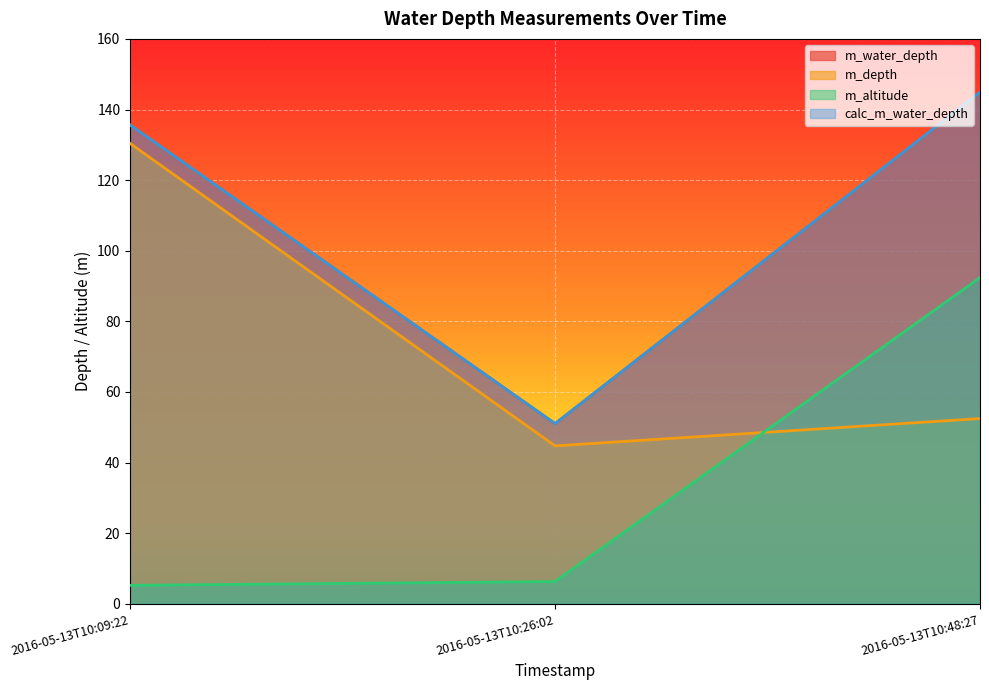

Is it true that m_depth equals 130.4 at 2016-05-13T10:09:22?

True